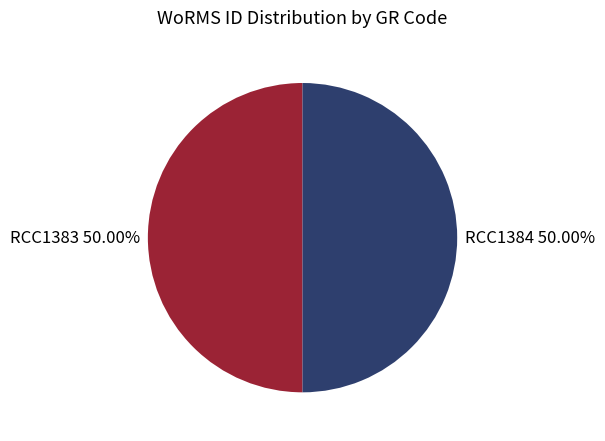

What percentage is the RCC1384 slice, to the nearest percent?

50%